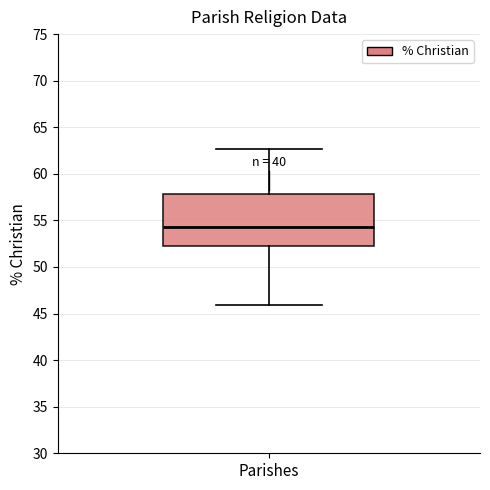

Transcribe this box plot: give where the median line is, the range the box spans, and where the two whiskers end, as read against the y-axis. The values are not printed on the chart, so give them approximately, as read against the axis.

median 54.5, box 52.0 to 58.0, whiskers 46.0 to 62.5